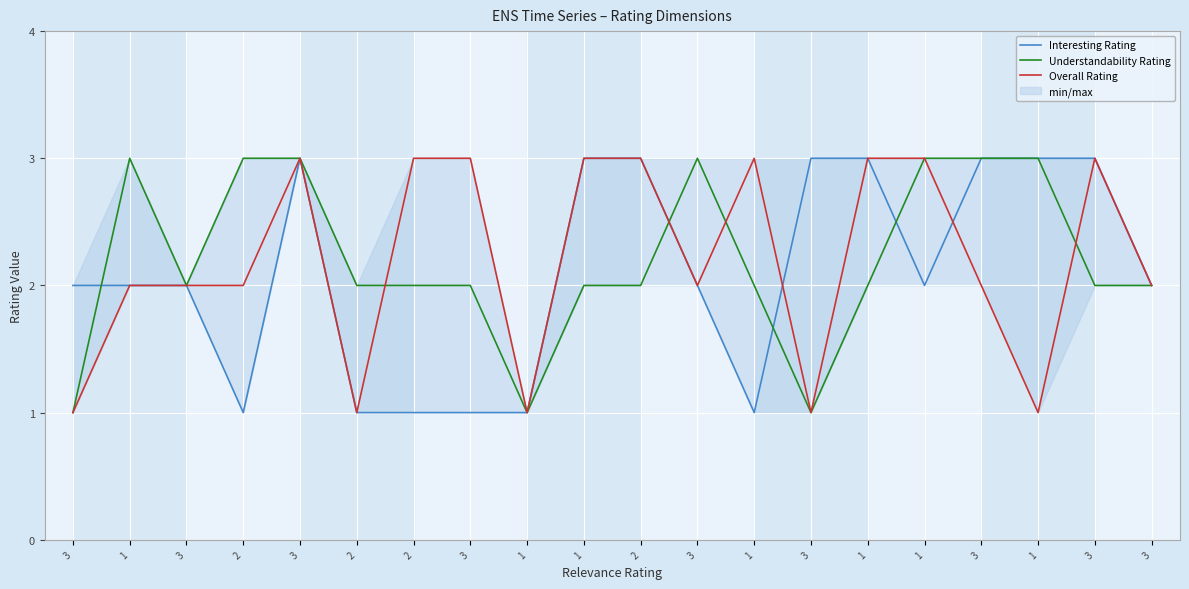

What is the average value of the Overall Rating series?

2